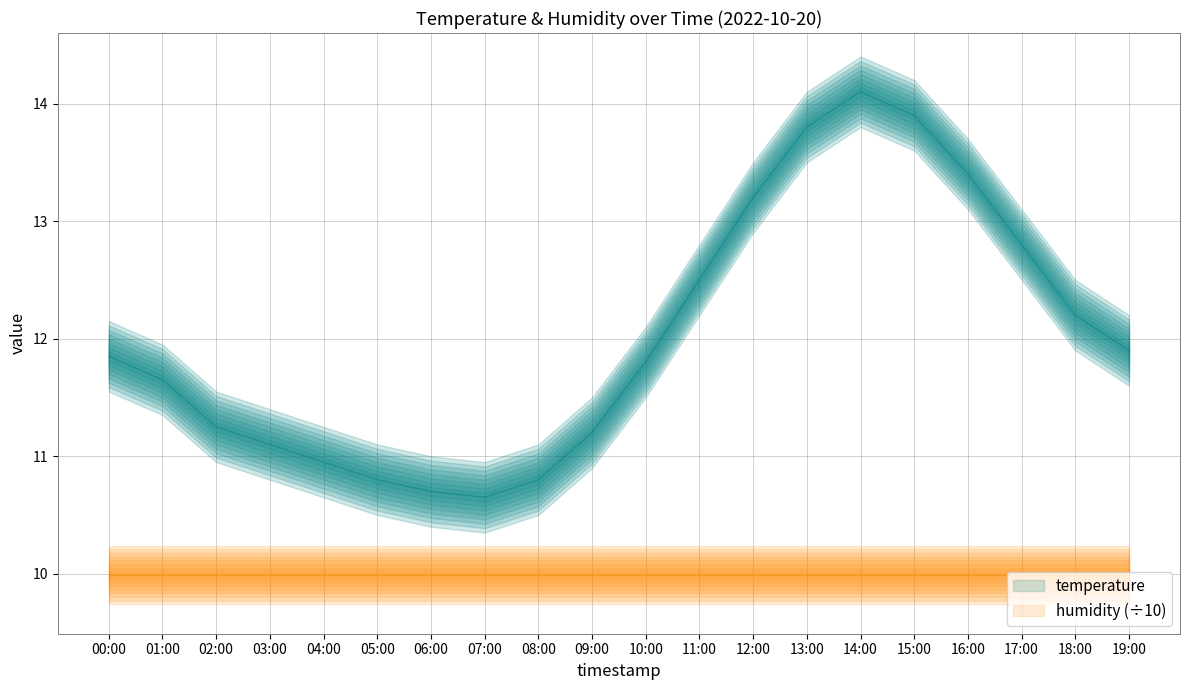

True or false: there are more than 2 points higher than both neighbors.

False